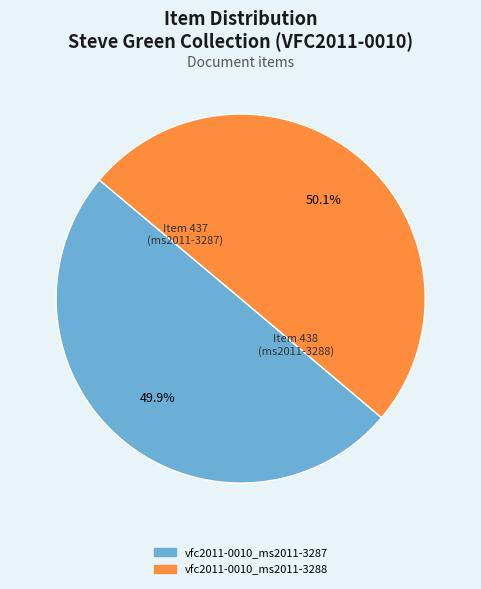

Approximately how many times larger is the value at vfc2011-0010_ms2011-3287 compared to vfc2011-0010_ms2011-3288?

1.0